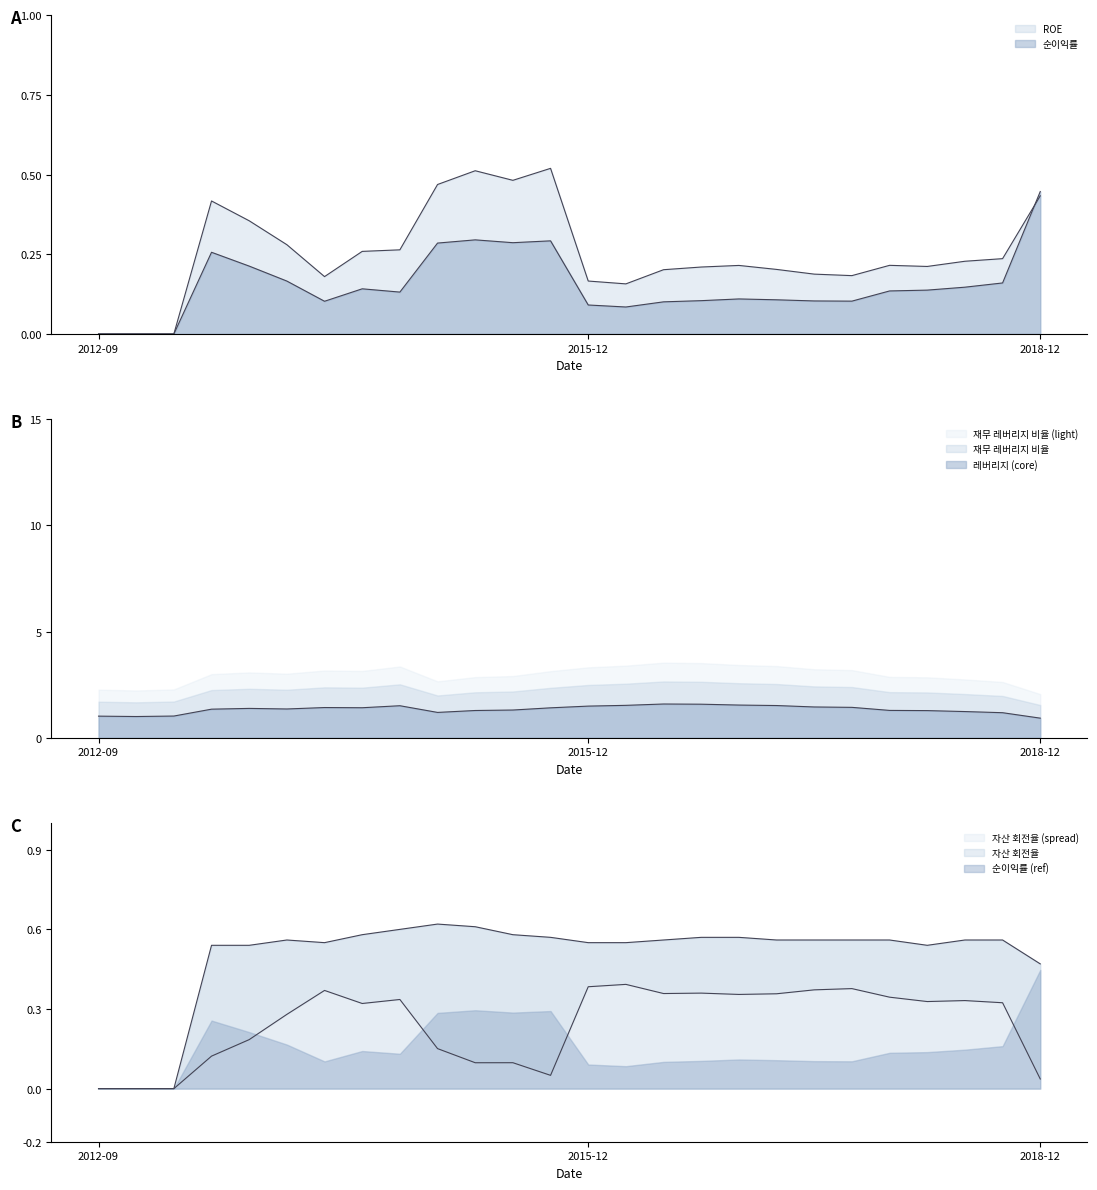

The ROE series shows 0.0 at 2012-12-31. True or false?

True